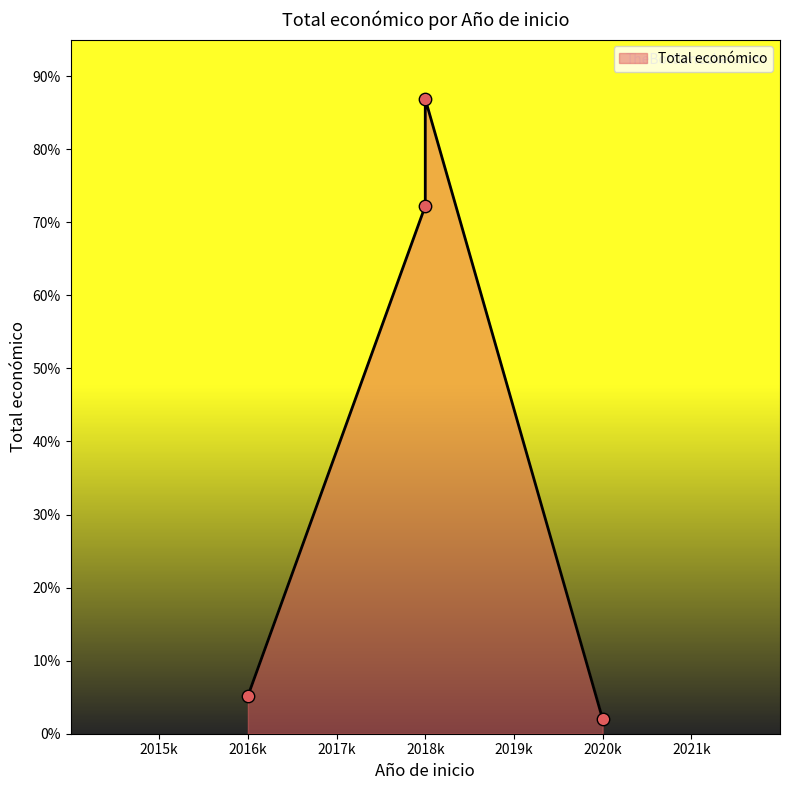

Approximately how many times larger is the value at 2016k compared to 2018k?

0.1